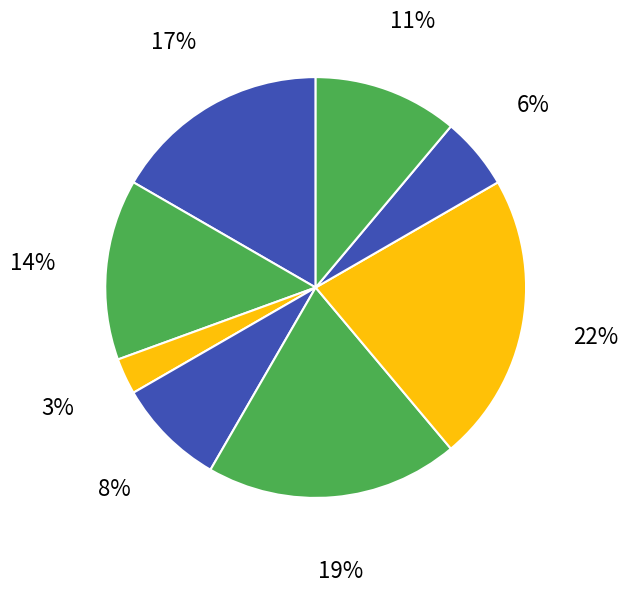

How many segments does this pie chart have?

8